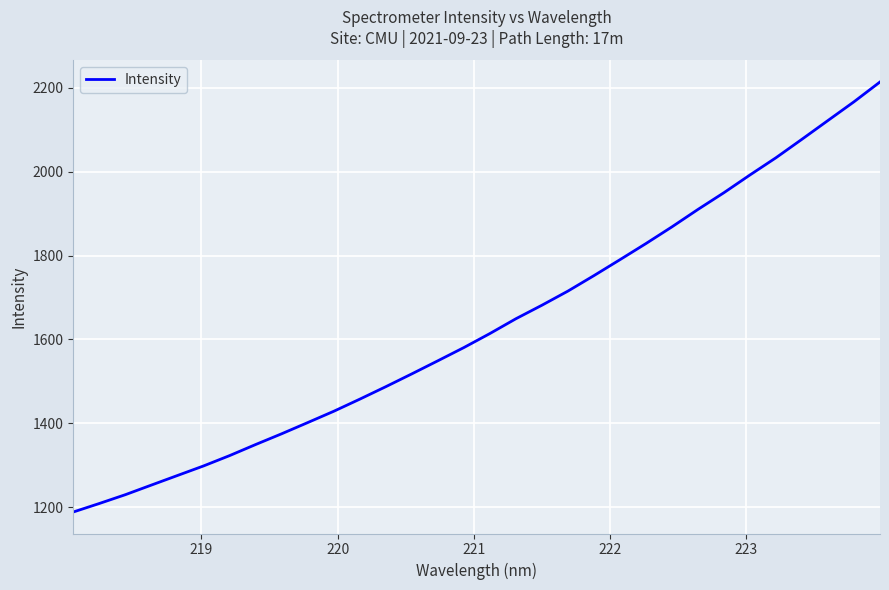

What is the smallest value displayed?

1189.0